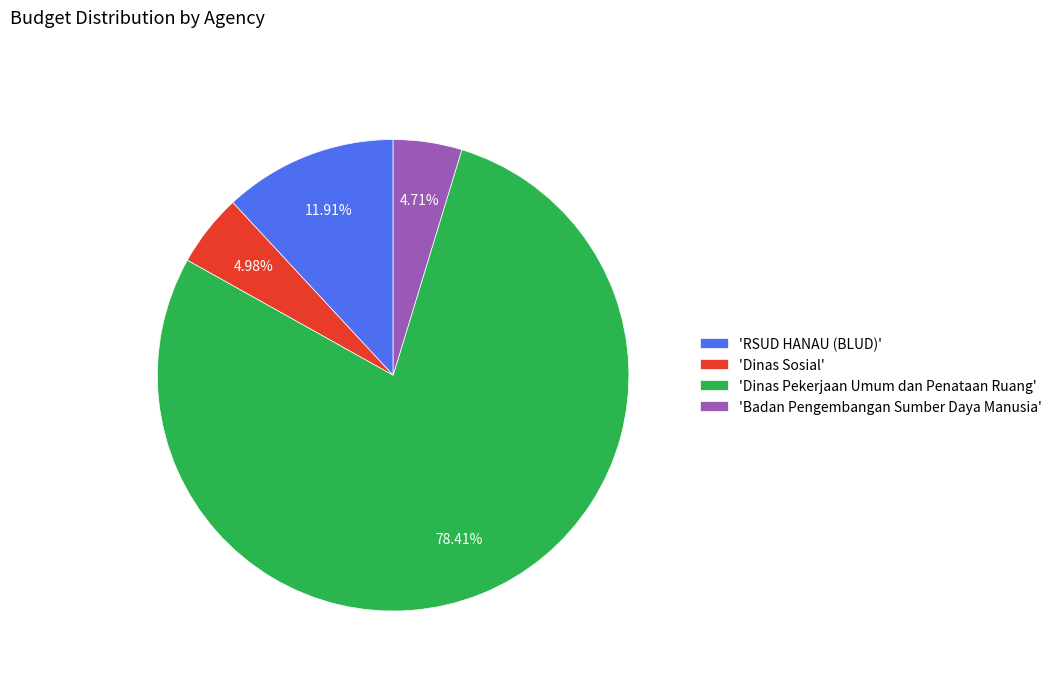

Do 'Dinas Sosial' and 'Badan Pengembangan Sumber Daya Manusia' together represent more than half of the pie?

No